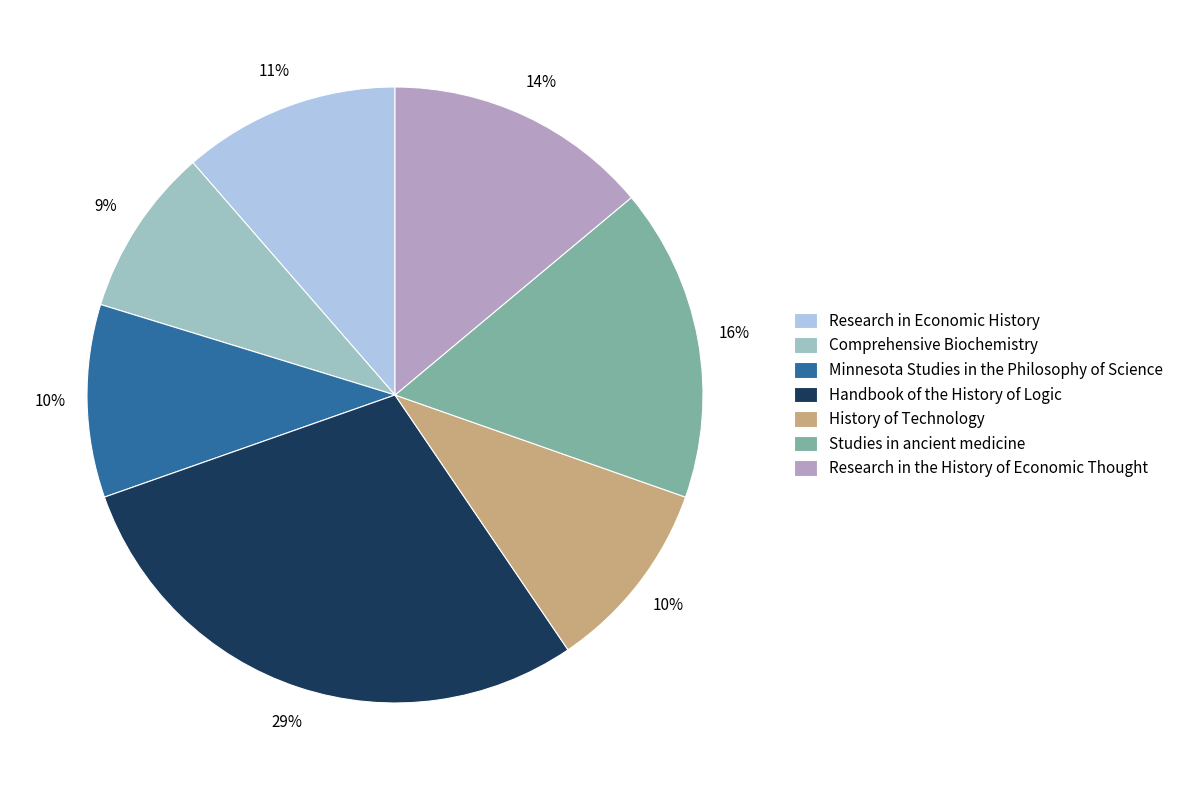

Which has a higher value, Comprehensive Biochemistry or Handbook of the History of Logic?

Handbook of the History of Logic